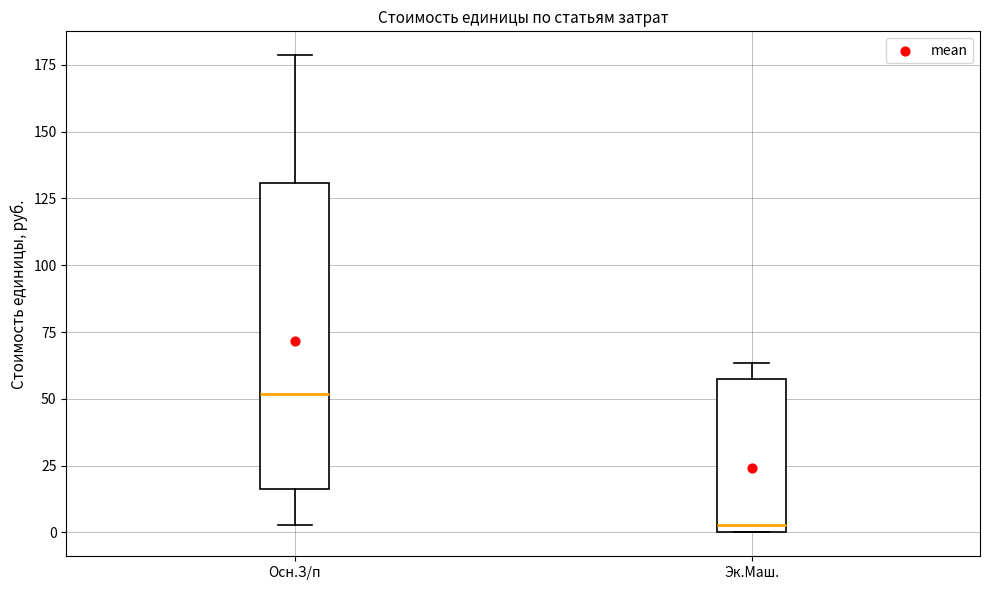

Comparing the boxes themselves (not the whiskers), which one is the tallest?

Осн.З/п